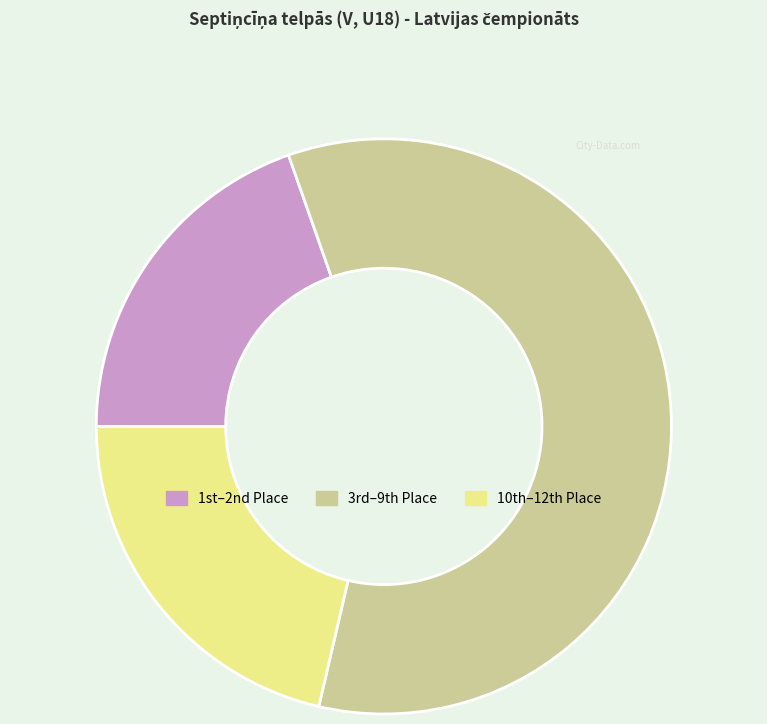

Rank the categories by value from highest to lowest.

3rd–9th Place, 10th–12th Place, 1st–2nd Place